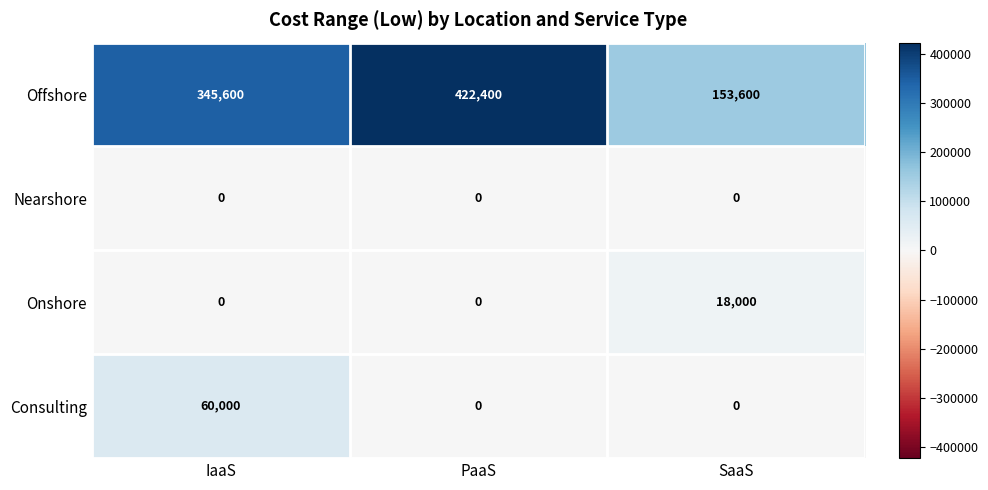

What is the difference between the highest and lowest values at IaaS?

345600